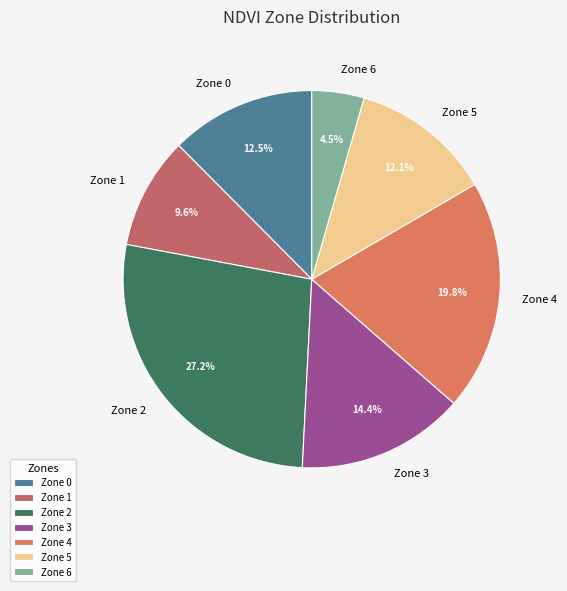

To the nearest percent, what is the difference between the Zone 0 and Zone 3 slice percentages?

2%